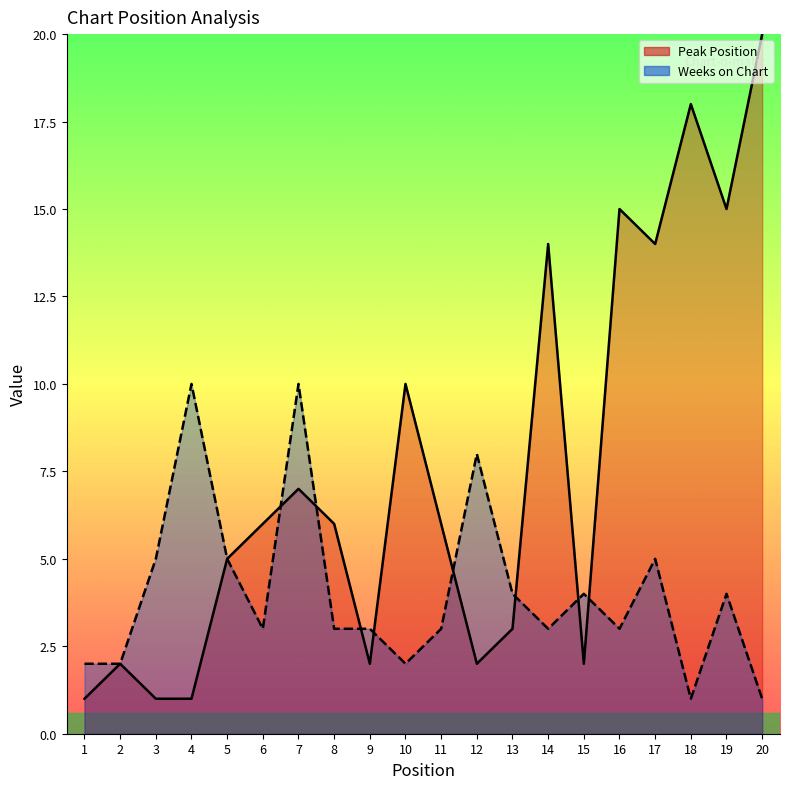

Where does the Weeks on Chart series first go above 3?

3